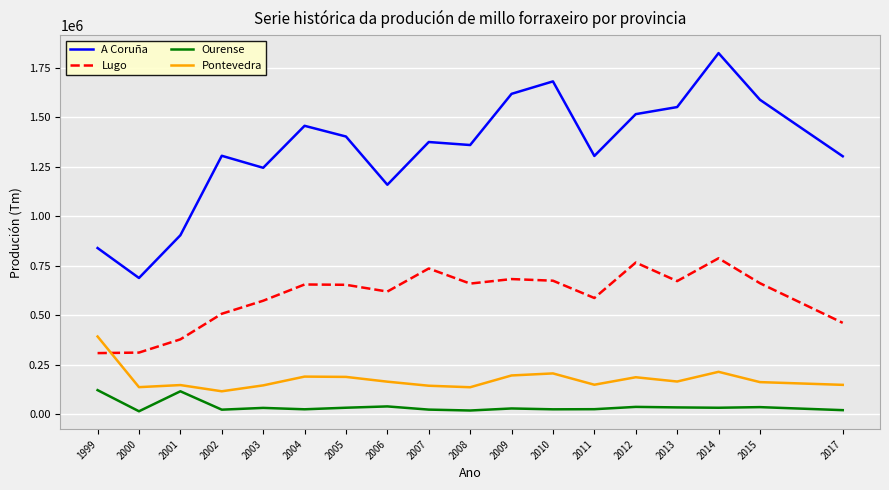

How many lines are shown in the chart?

4